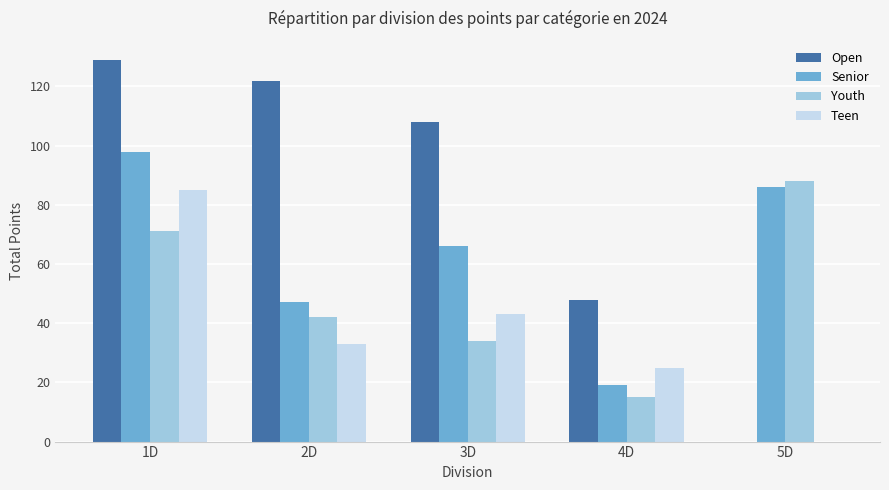

At which label does Senior reach its peak?

1D